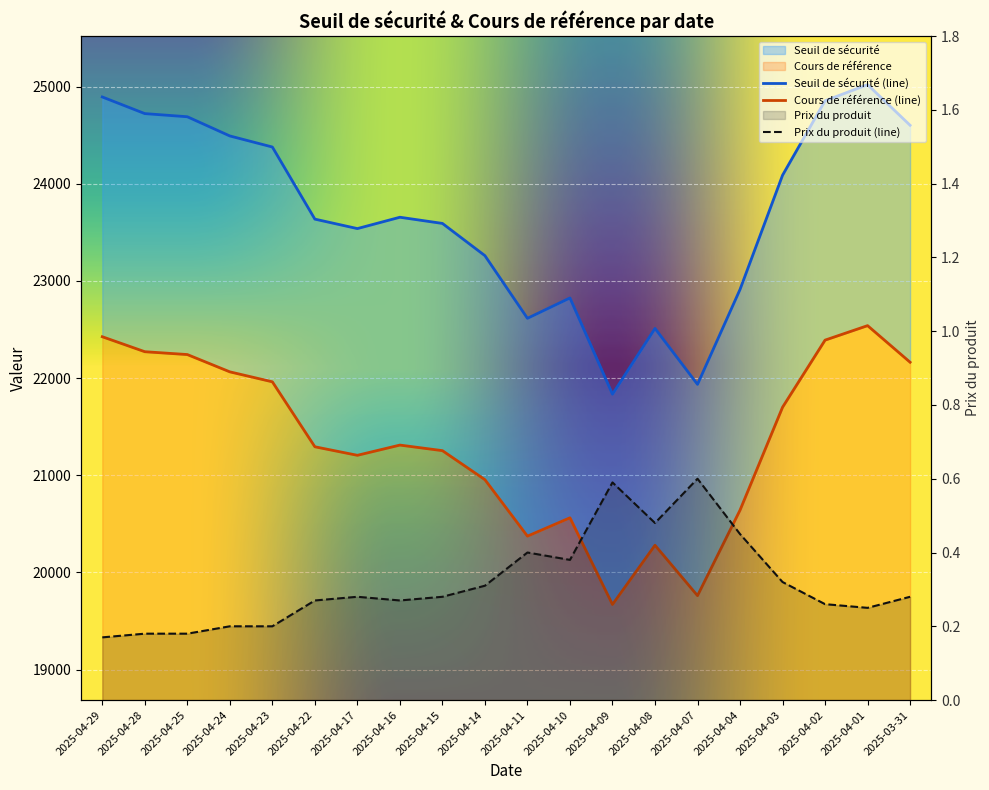

What is the label of the 6th point from the left?

2025-04-22